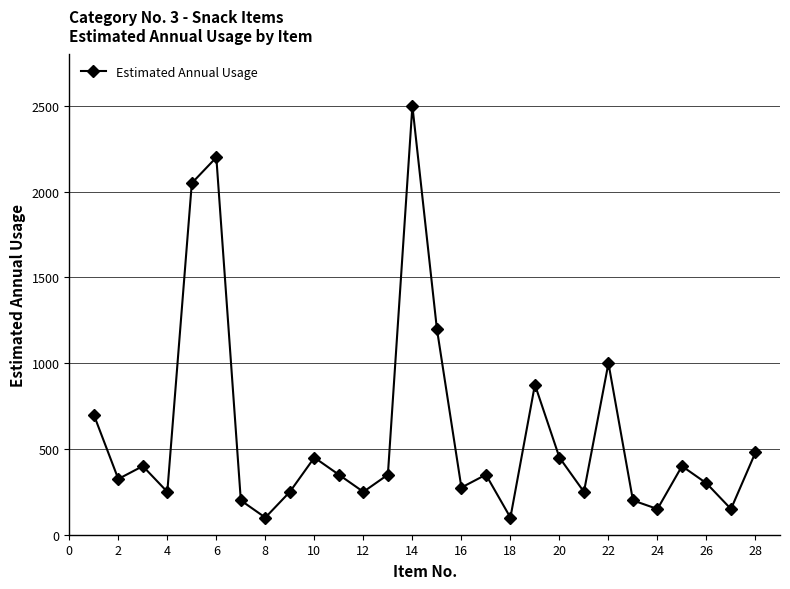

What is the value of the 23rd point from the left?

200